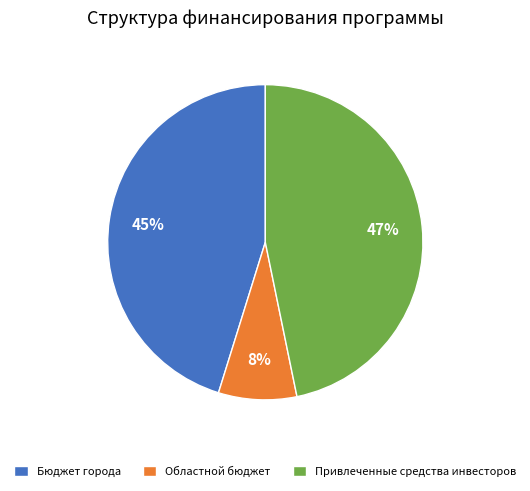

To the nearest percent, what is the difference between the Бюджет города and Областной бюджет slice percentages?

37%